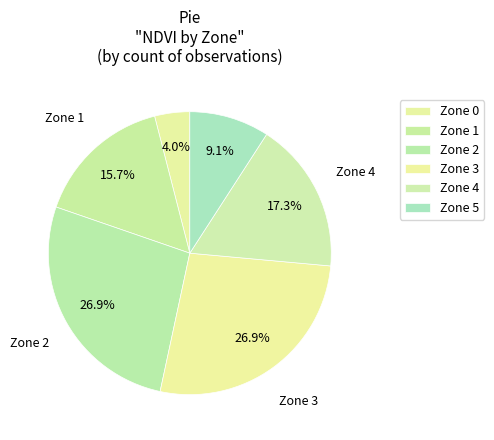

Count the number of slices in the pie.

6